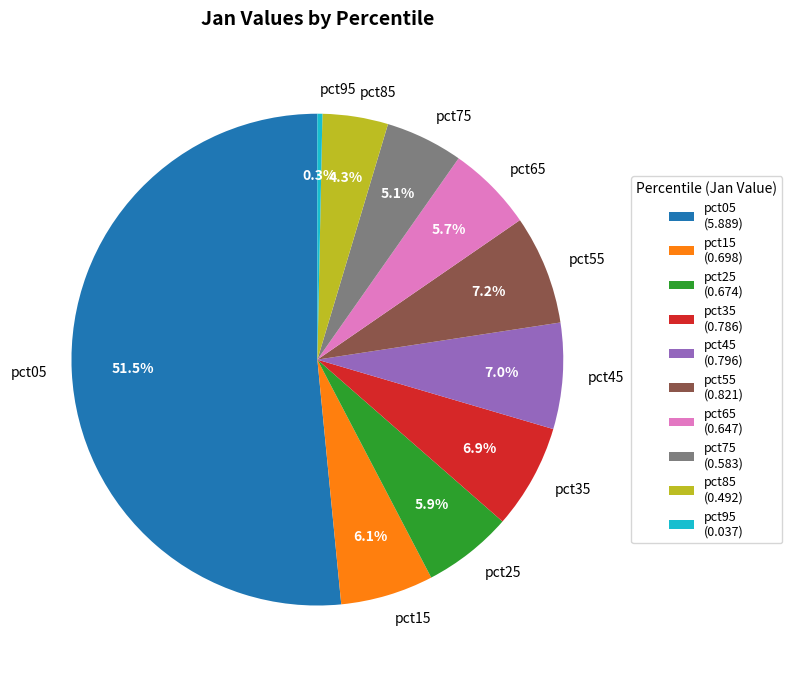

To the nearest percent, what is the difference between the largest and smallest slice percentages?

51%